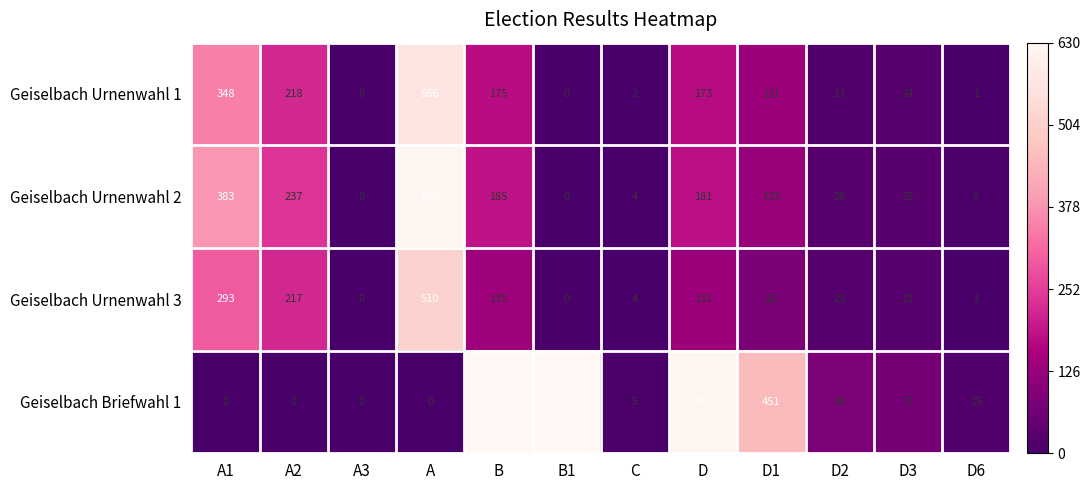

The value of Geiselbach Urnenwahl 1 at A3 is -195. True or false?

False